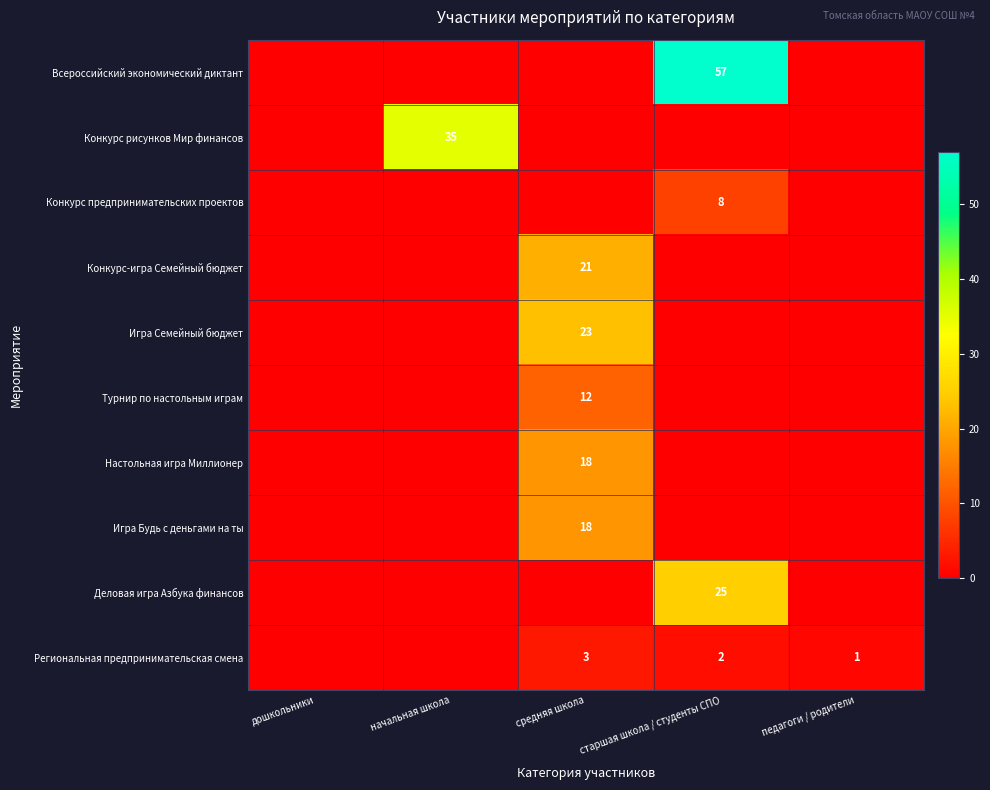

The Конкурс-игра Семейный бюджет series shows 21 at средняя школа. True or false?

True